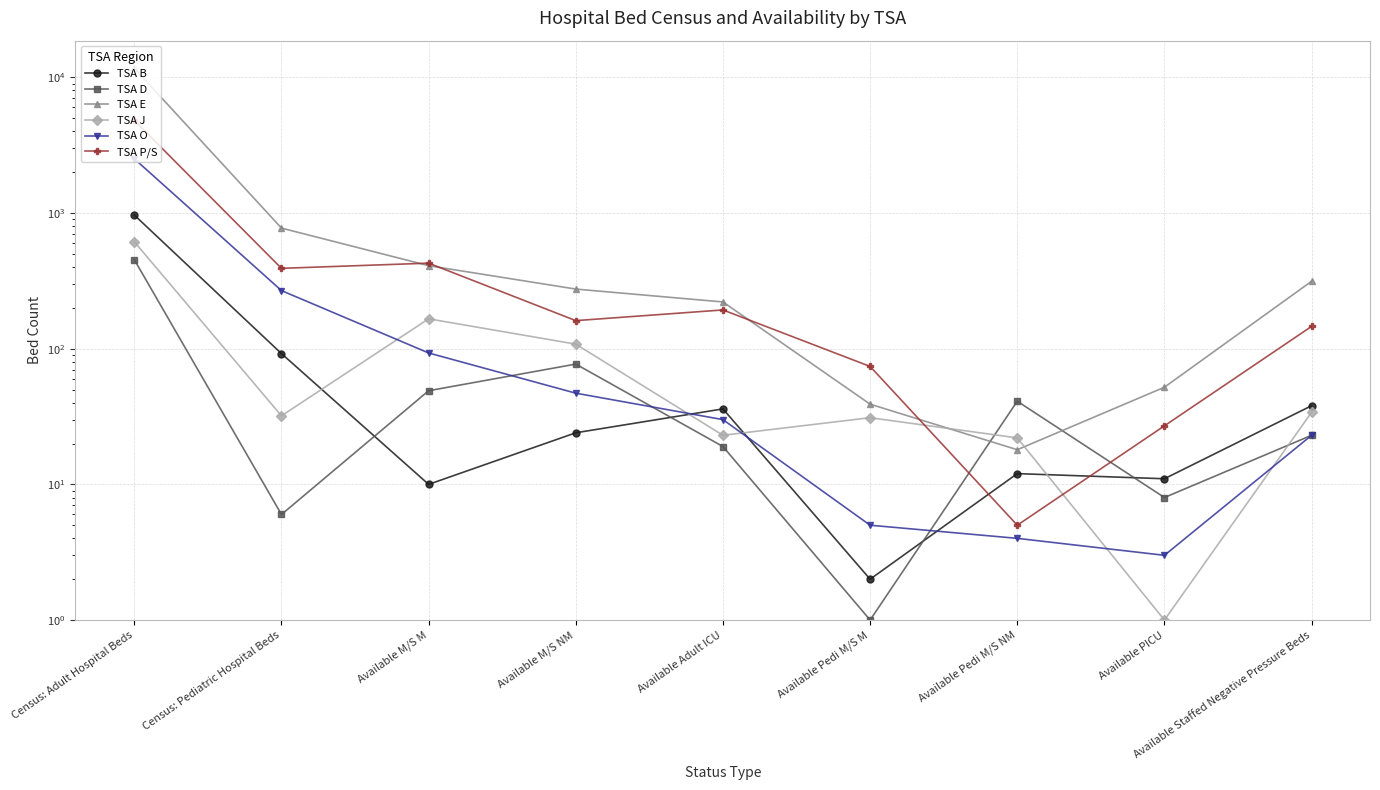

Reading left to right, transcribe all the data shown in this chart.

TSA B: 966	92	10	24	36	2	12	11	38
TSA D: 453	6	49	77	19	1	41	8	23
TSA E: 11664	774	409	275	221	39	18	52	314
TSA J: 614	32	166	108	23	31	22	1	34
TSA O: 2511	268	93	47	30	5	4	3	23
TSA P/S: 4811	391	427	161	193	74	5	27	146